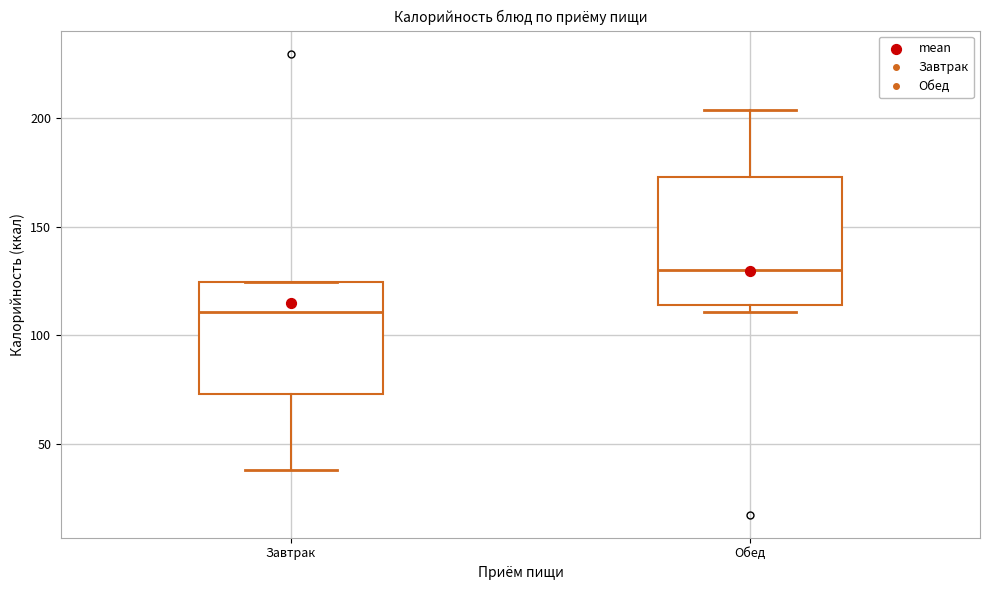

Which box has the highest median line?

Обед